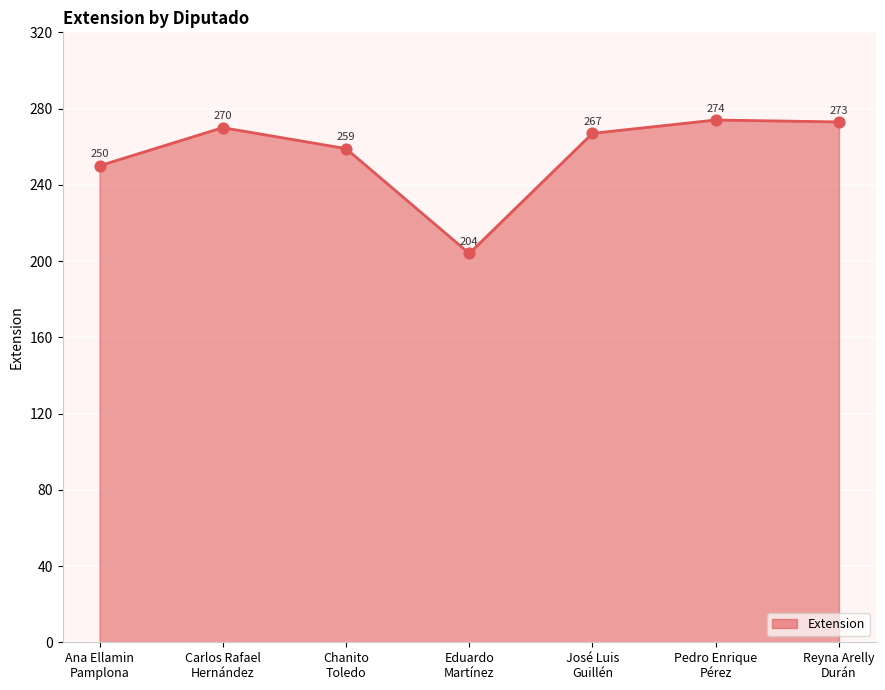

Approximately how many times larger is the value at Ana Ellamin
Pamplona compared to José Luis
Guillén?

0.9